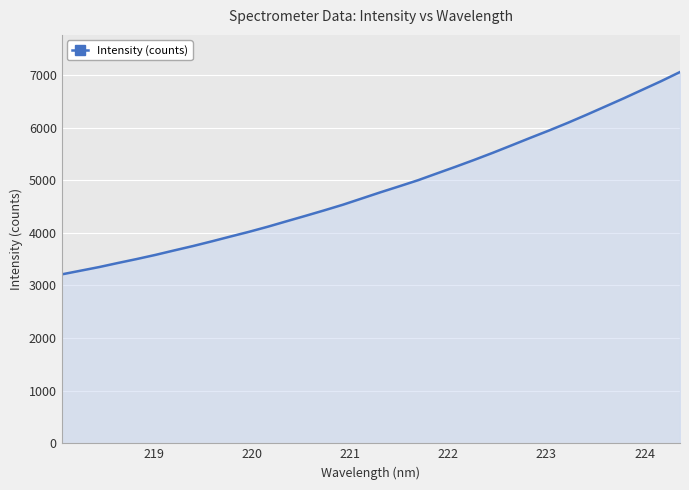

What is the difference between the maximum and minimum values?

3845.0